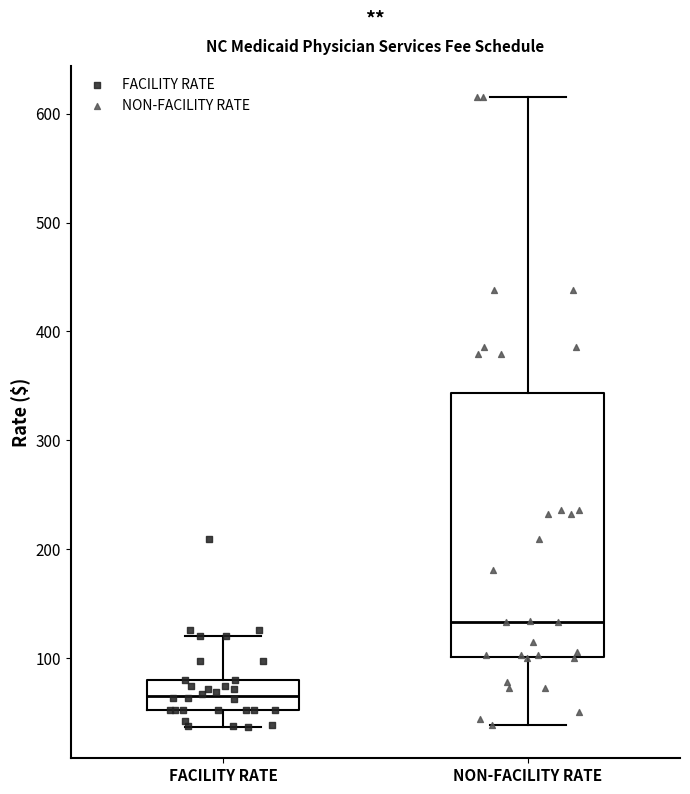

Reading left to right, transcribe this box plot: for each box, give where its median line is, the range the box spans, and where its two whiskers end, as read against the y-axis. The values are not printed on the chart, so give them approximately, as read against the axis.

FACILITY RATE: median 70, box 50 to 80, whiskers 40 to 120
NON-FACILITY RATE: median 130, box 100 to 340, whiskers 40 to 620